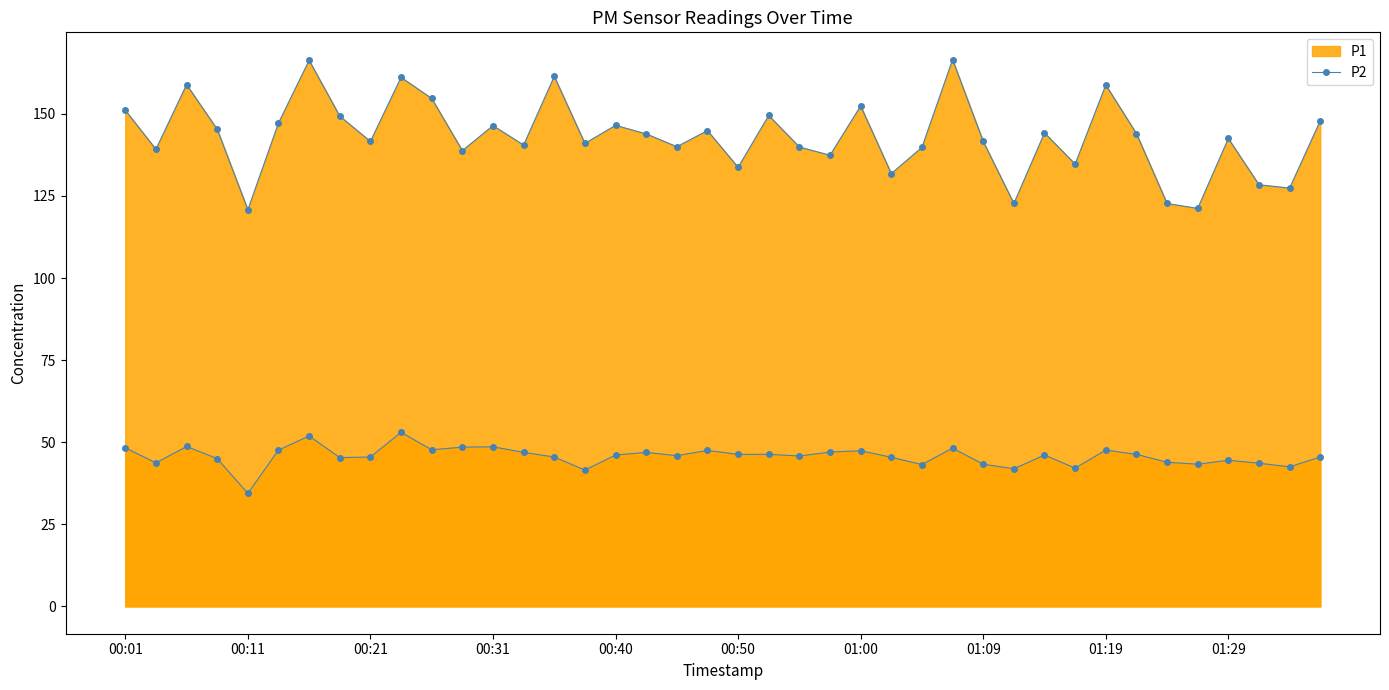

What is the difference between the maximum and minimum values in the P1_line series?

45.7